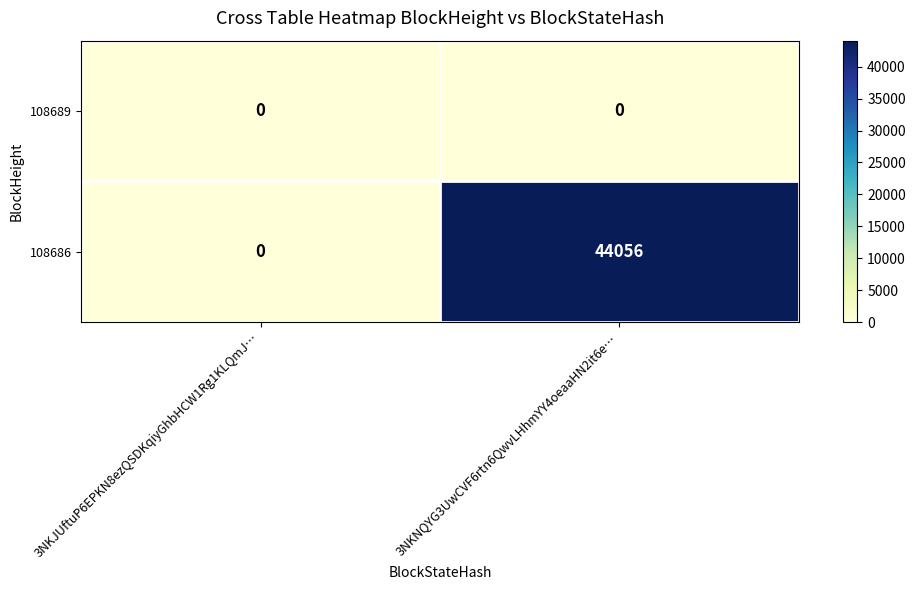

At which label does 108686 reach its peak?

3NKNQYG3UwCVF6rtn6QwvLHhmYY4oeaaHN2it6e…